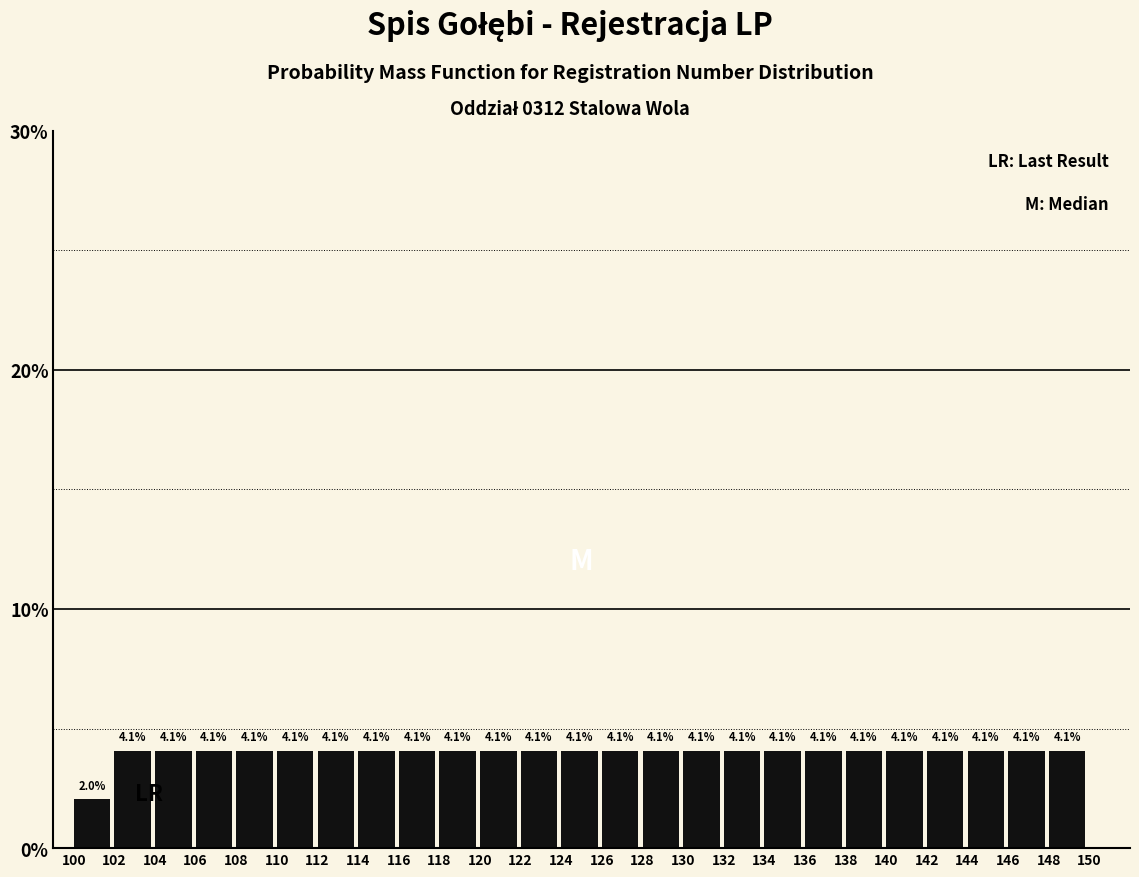

How tall is the bar that spans 122 to 124 on the x-axis?

4.1